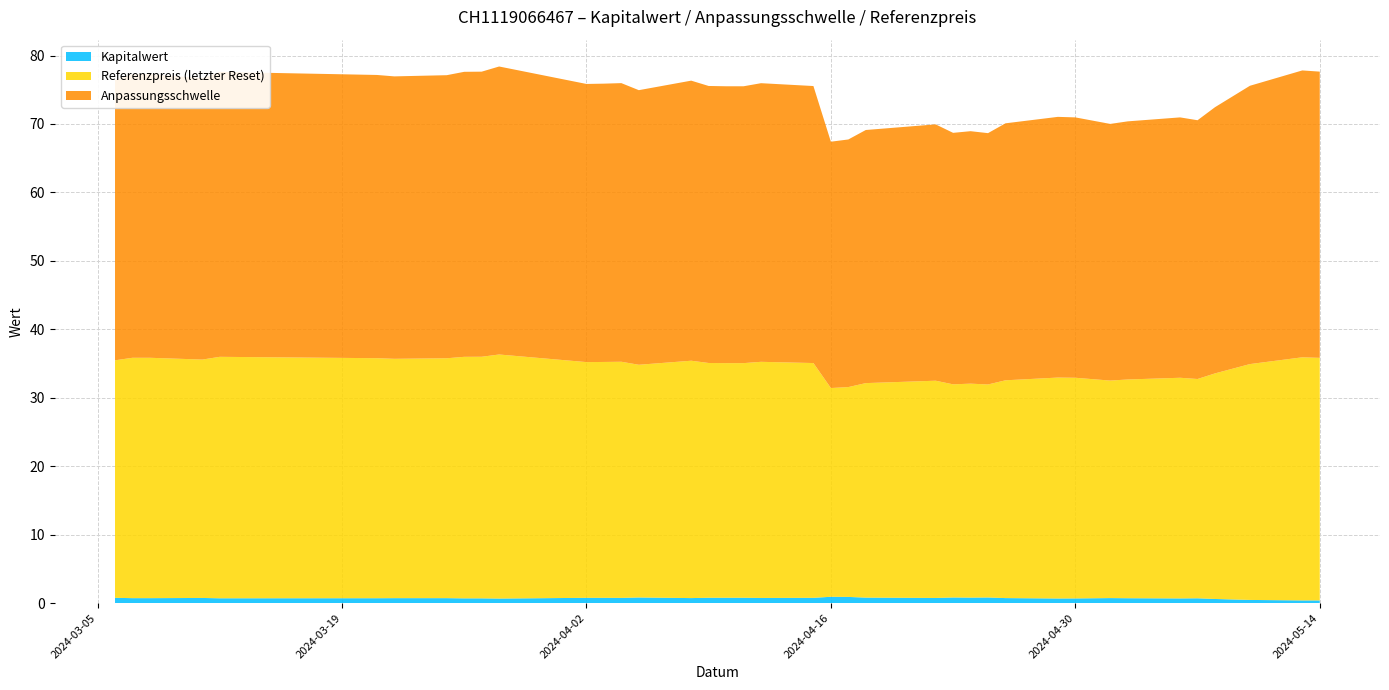

Reading right to left, list all the values displayed in this chart.

Anpassungsschwelle: 2024-03-06=40.9	2024-03-07=41.4	2024-03-08=41.4	2024-03-11=41.1	2024-03-12=41.6	2024-03-21=41.4	2024-03-22=41.3	2024-03-25=41.4	2024-03-26=41.6	2024-03-27=41.7	2024-03-28=42.1	2024-04-02=40.6	2024-04-03=40.7	2024-04-04=40.7	2024-04-05=40.1	2024-04-08=40.9	2024-04-09=40.5	2024-04-10=40.5	2024-04-11=40.5	2024-04-12=40.7	2024-04-15=40.5	2024-04-16=36.0	2024-04-17=36.2	2024-04-18=37.0	2024-04-22=37.5	2024-04-23=36.7	2024-04-24=36.9	2024-04-25=36.7	2024-04-26=37.5	2024-04-29=38.1	2024-04-30=38.0	2024-05-02=37.5	2024-05-03=37.7	2024-05-06=38.0	2024-05-07=37.8	2024-05-08=38.9	2024-05-10=40.7	2024-05-13=41.9	2024-05-14=41.8
Referenzpreis (letzter Reset): 2024-03-06=34.7	2024-03-07=35.1	2024-03-08=35.1	2024-03-11=34.8	2024-03-12=35.3	2024-03-21=35.1	2024-03-22=35.0	2024-03-25=35.0	2024-03-26=35.3	2024-03-27=35.3	2024-03-28=35.7	2024-04-02=34.4	2024-04-03=34.5	2024-04-04=34.5	2024-04-05=34.0	2024-04-08=34.7	2024-04-09=34.3	2024-04-10=34.3	2024-04-11=34.3	2024-04-12=34.5	2024-04-15=34.3	2024-04-16=30.5	2024-04-17=30.7	2024-04-18=31.3	2024-04-22=31.7	2024-04-23=31.1	2024-04-24=31.3	2024-04-25=31.1	2024-04-26=31.8	2024-04-29=32.3	2024-04-30=32.2	2024-05-02=31.8	2024-05-03=32.0	2024-05-06=32.2	2024-05-07=32.0	2024-05-08=33.0	2024-05-10=34.5	2024-05-13=35.5	2024-05-14=35.4
Kapitalwert: 2024-03-06=0.8	2024-03-07=0.7	2024-03-08=0.7	2024-03-11=0.8	2024-03-12=0.7	2024-03-21=0.7	2024-03-22=0.7	2024-03-25=0.7	2024-03-26=0.7	2024-03-27=0.7	2024-03-28=0.7	2024-04-02=0.8	2024-04-03=0.8	2024-04-04=0.8	2024-04-05=0.8	2024-04-08=0.7	2024-04-09=0.8	2024-04-10=0.8	2024-04-11=0.8	2024-04-12=0.8	2024-04-15=0.8	2024-04-16=0.9	2024-04-17=0.9	2024-04-18=0.8	2024-04-22=0.8	2024-04-23=0.8	2024-04-24=0.8	2024-04-25=0.8	2024-04-26=0.7	2024-04-29=0.7	2024-04-30=0.7	2024-05-02=0.7	2024-05-03=0.7	2024-05-06=0.7	2024-05-07=0.7	2024-05-08=0.6	2024-05-10=0.5	2024-05-13=0.4	2024-05-14=0.4